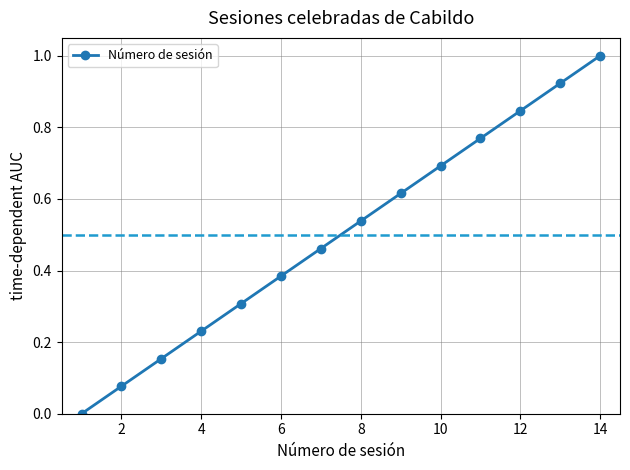

What is the difference between the maximum and minimum values?

1.0